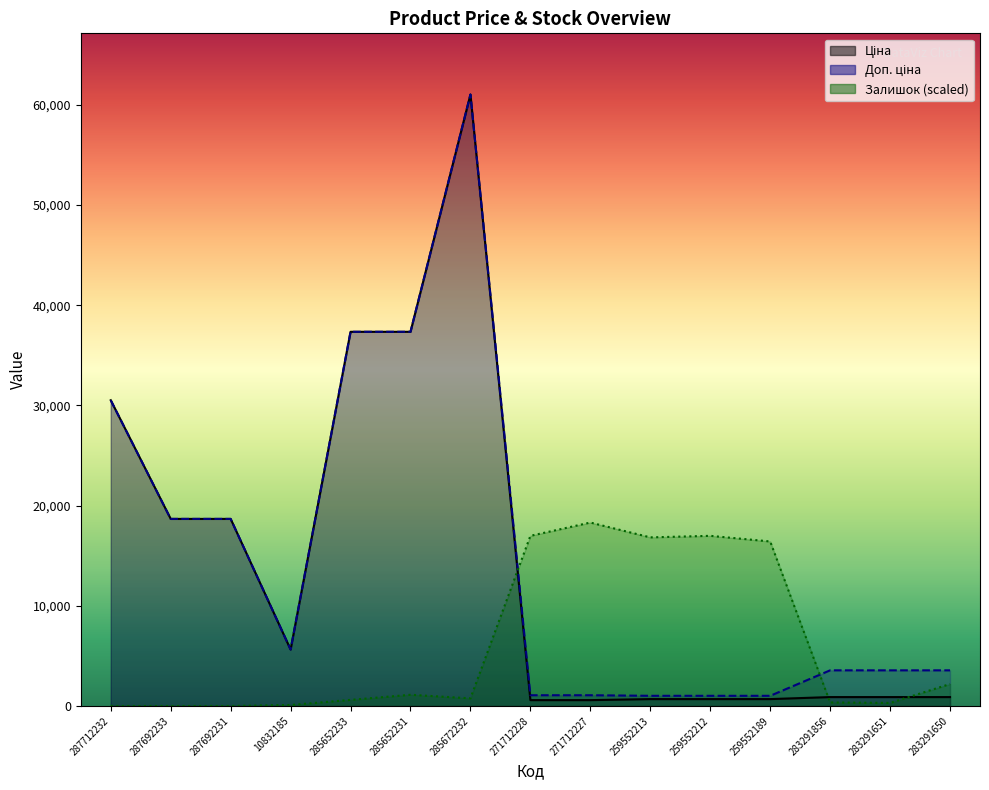

How many values in the Залишок series exceed 764?

8